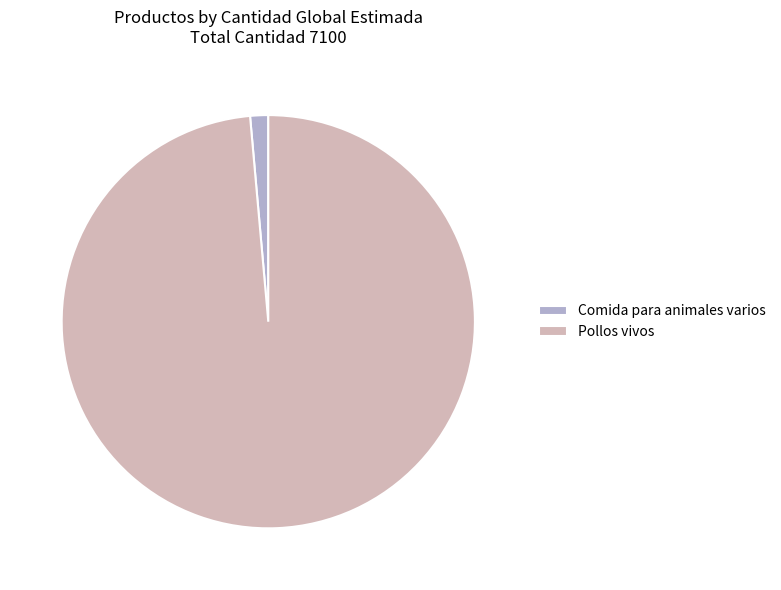

Do Comida para animales varios and Pollos vivos together represent more than half of the pie?

Yes